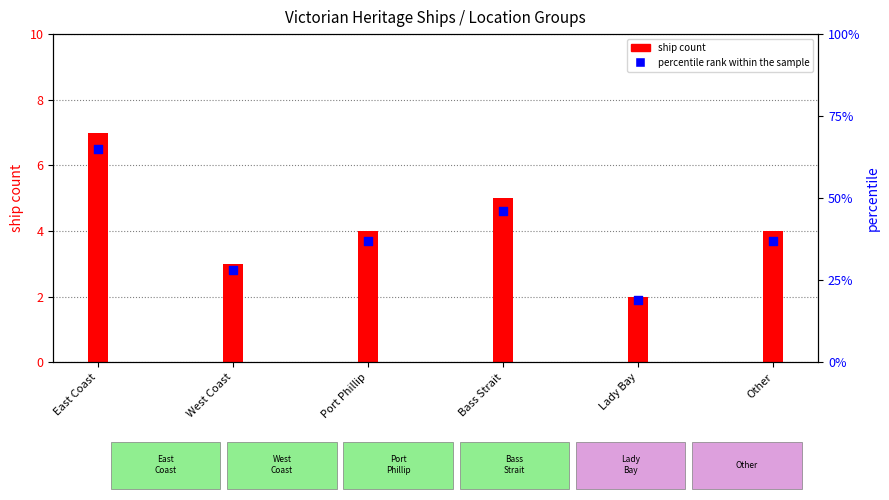

Is the value of ship count at Other greater than the value of percentile rank within the sample at East Coast?

No